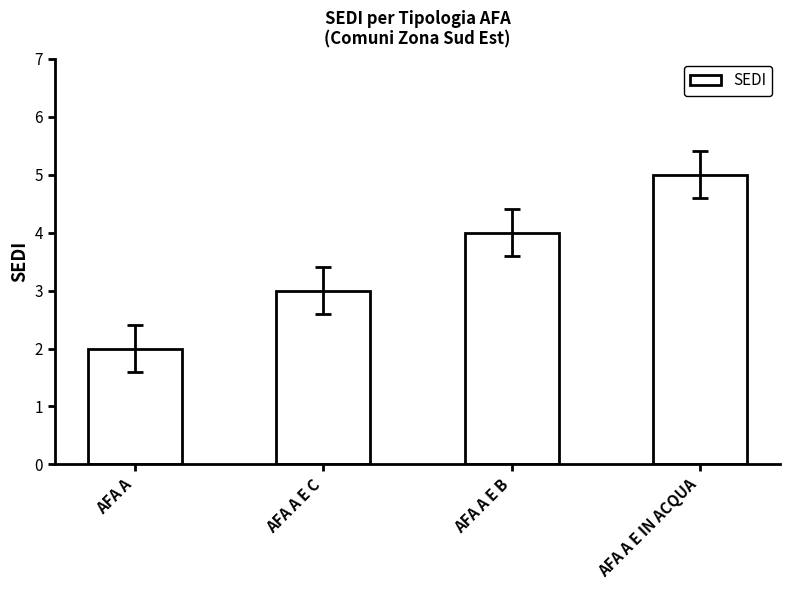

Are the bars horizontal?

No